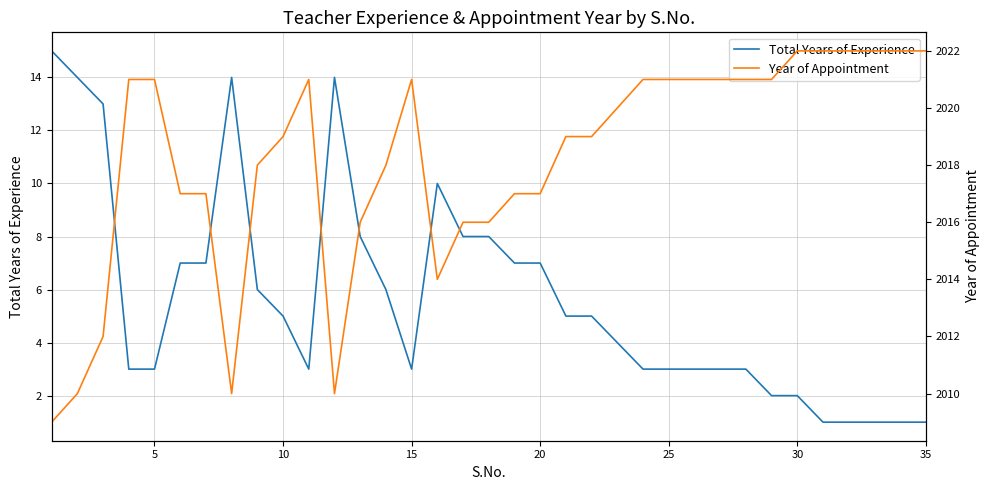

What is the maximum value for Total Years of Experience?

15